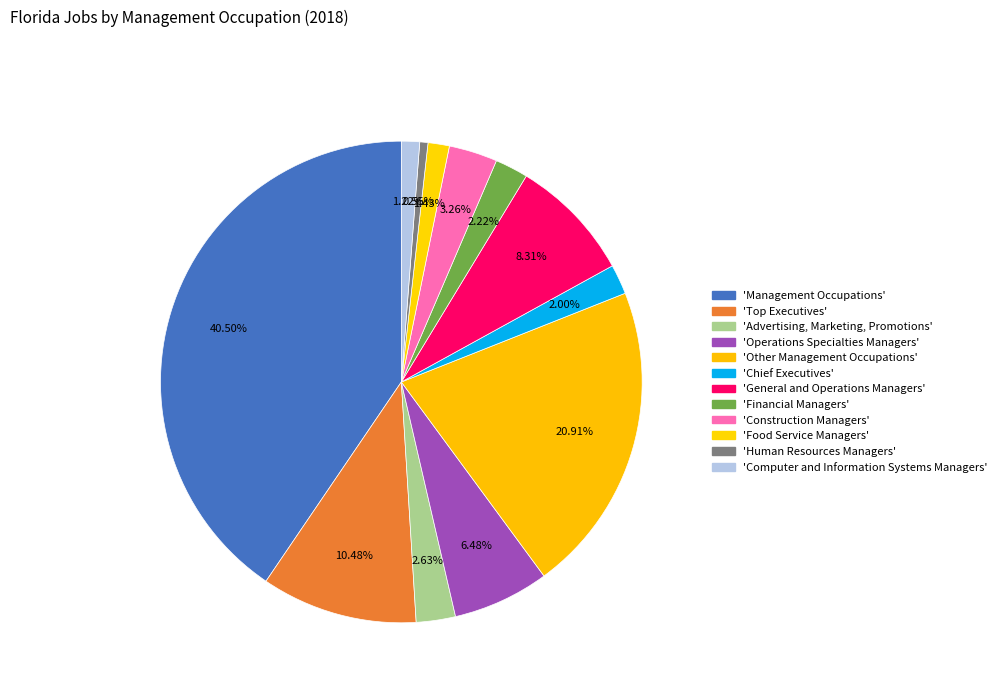

How many segments does this pie chart have?

12